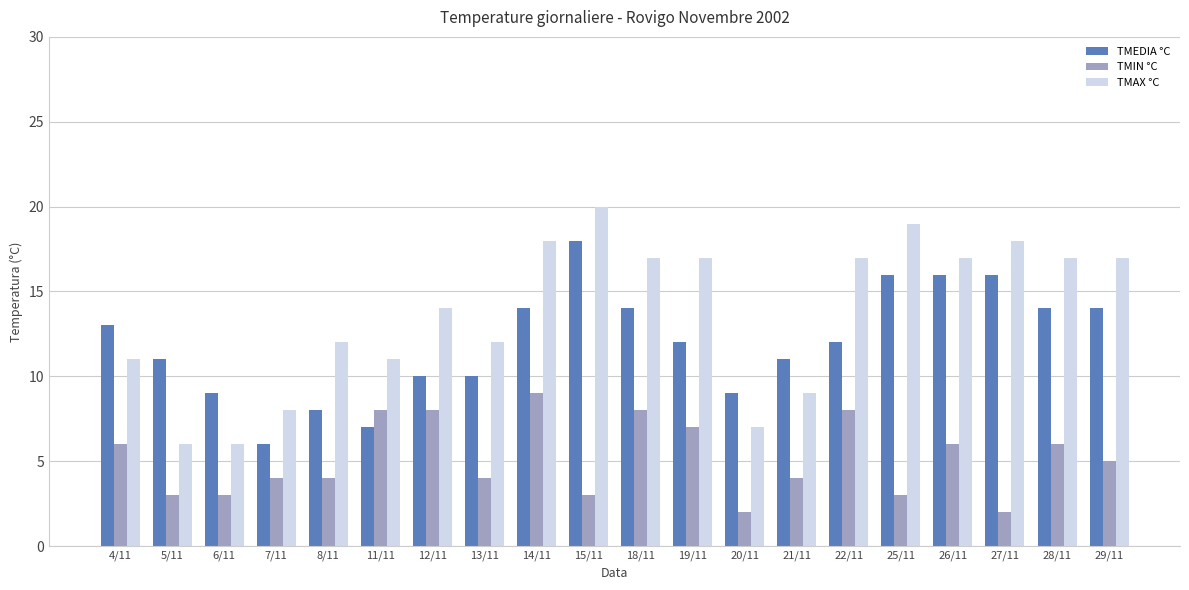

At how many categories does at least one series exceed 15?

10